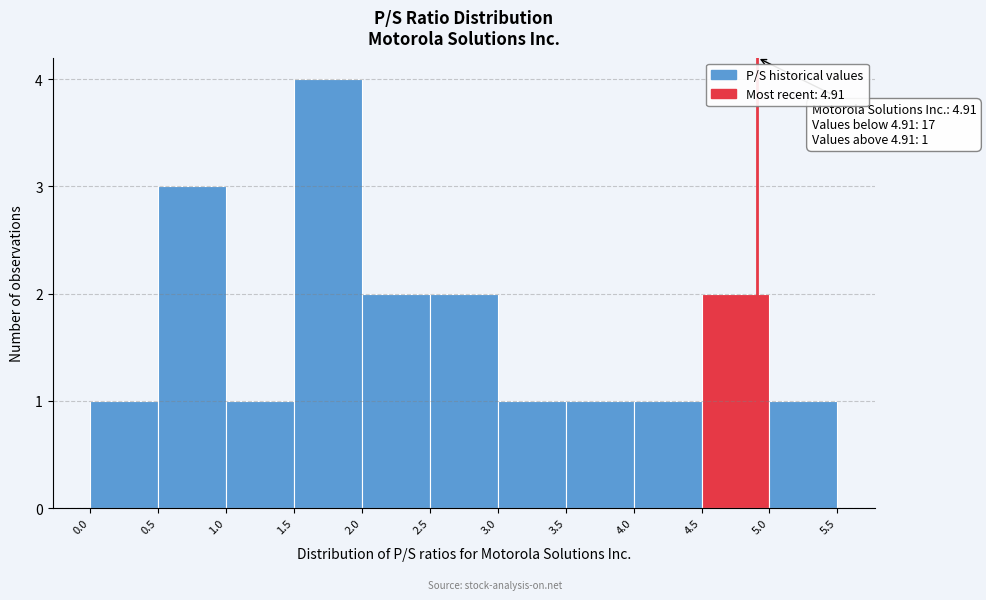

Which range on the x-axis has the tallest bar?

1.5 to 2.0